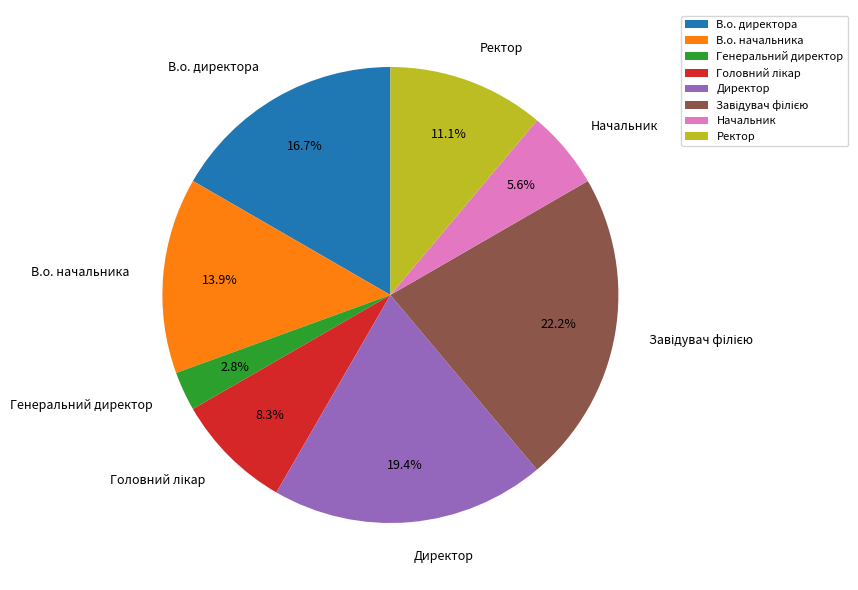

To the nearest percent, what is the average slice percentage?

12%